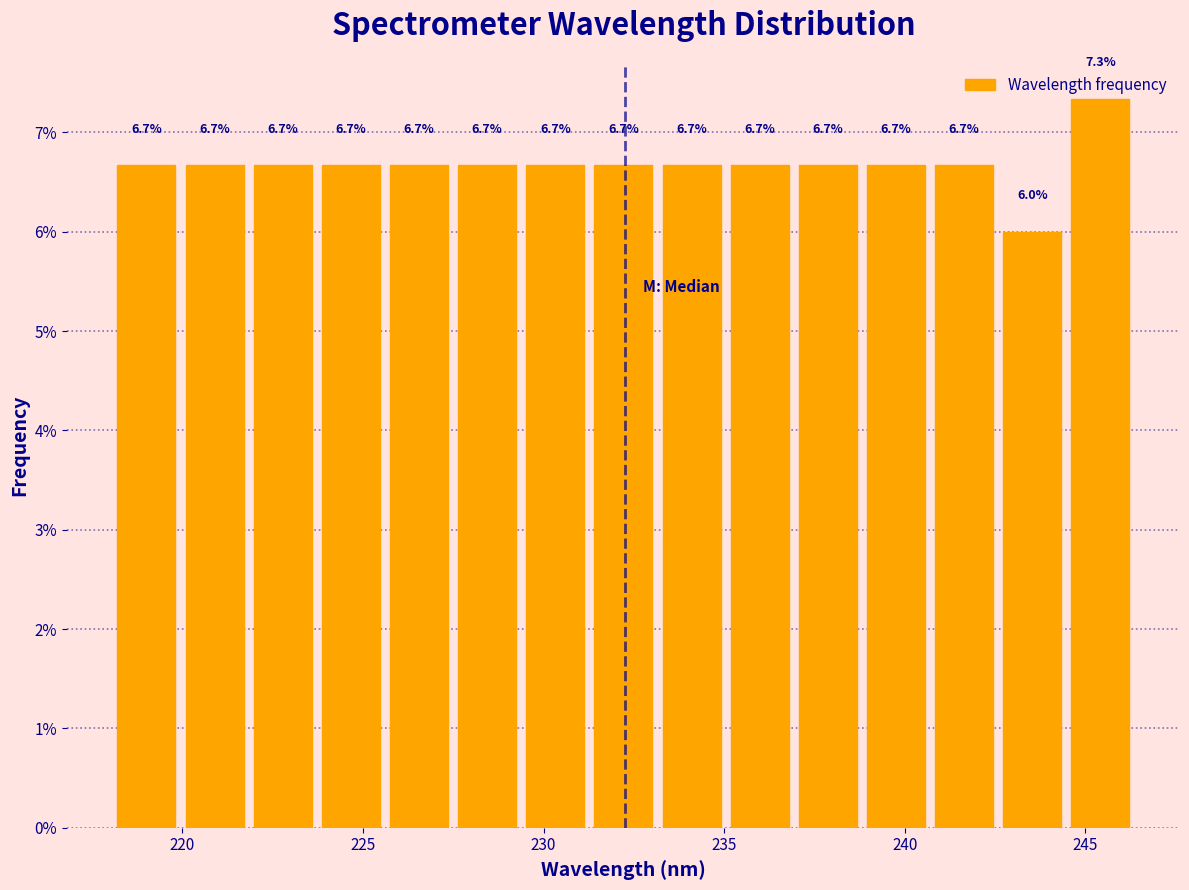

Read against the x-axis, roughly where is the centre of the tallest bar?

245.5